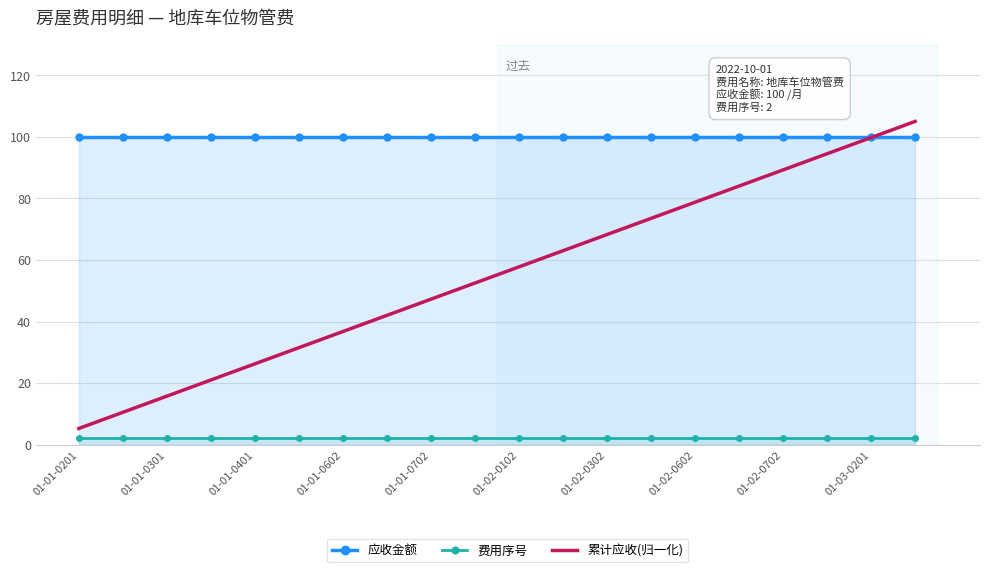

Read the 费用序号 value at 01-03-0201.

2.0